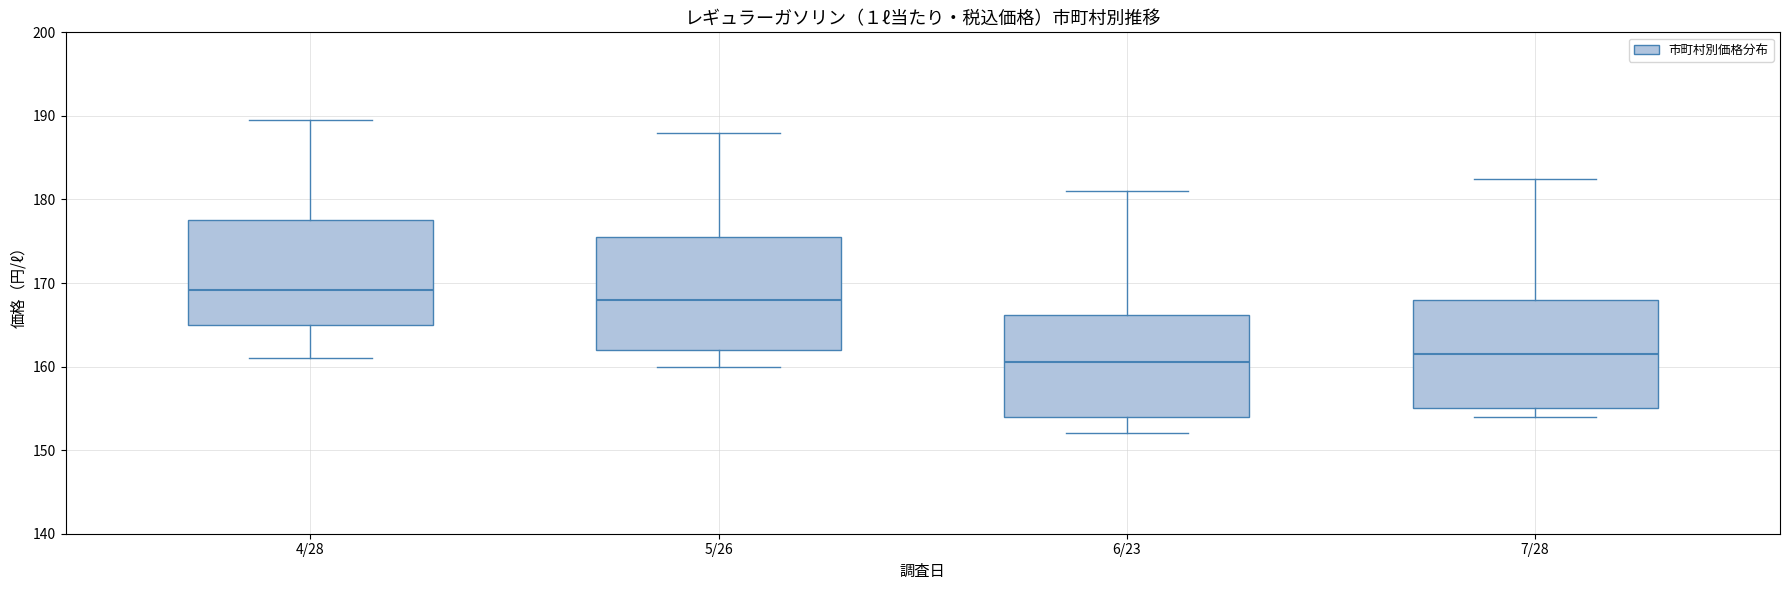

Where does the upper whisker of the box for 6/23 end on the y-axis? The values are not printed on the chart, so give them approximately, as read against the axis.

181